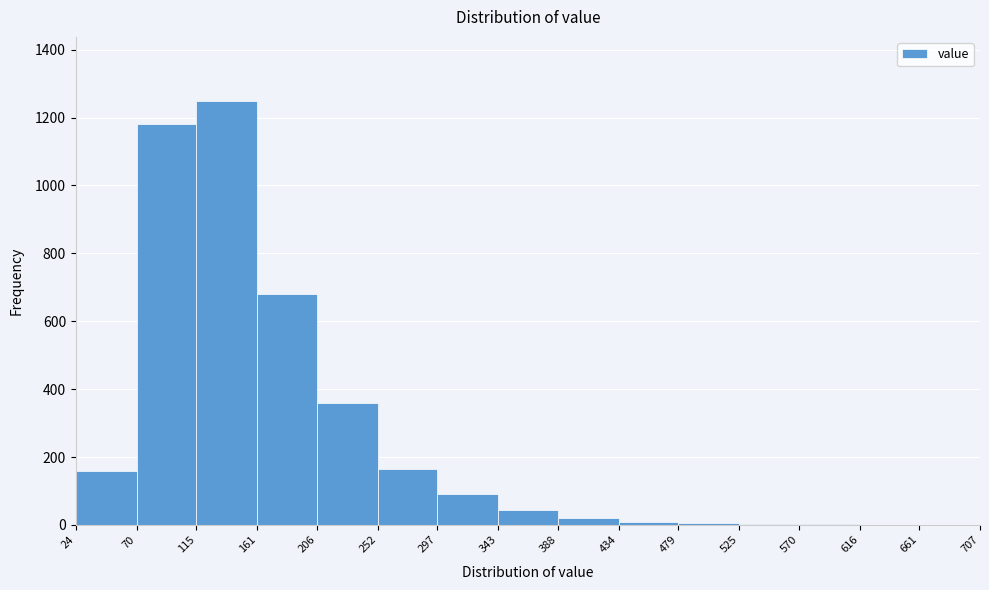

Reading left to right, transcribe this chart: for each bar, give the range it covers on the x-axis and its height. The values are not printed on the chart, so give them approximately, as read against the axis.

24 to 70: 160
70 to 115: 1180
115 to 161: 1260
161 to 206: 680
206 to 252: 360
252 to 297: 160
297 to 343: 100
343 to 388: 40
388 to 434: 20
434 to 479: under 20
479 to 525: under 20
525 to 570: under 20
570 to 616: under 20
616 to 661: under 20
661 to 707: under 20